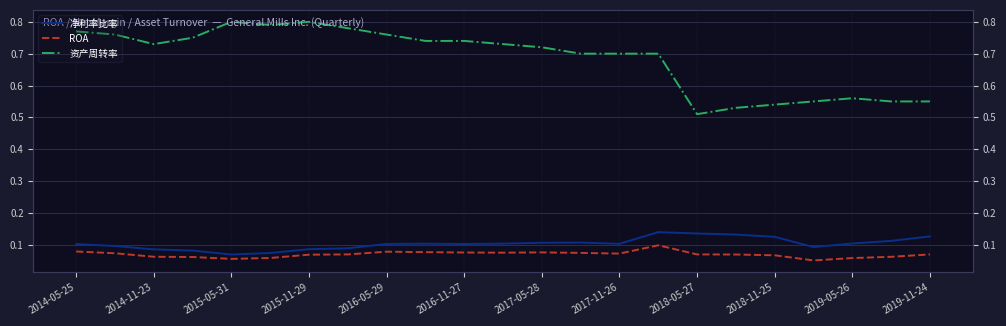

At which label does 资产周转率 reach its peak?

2015-05-31